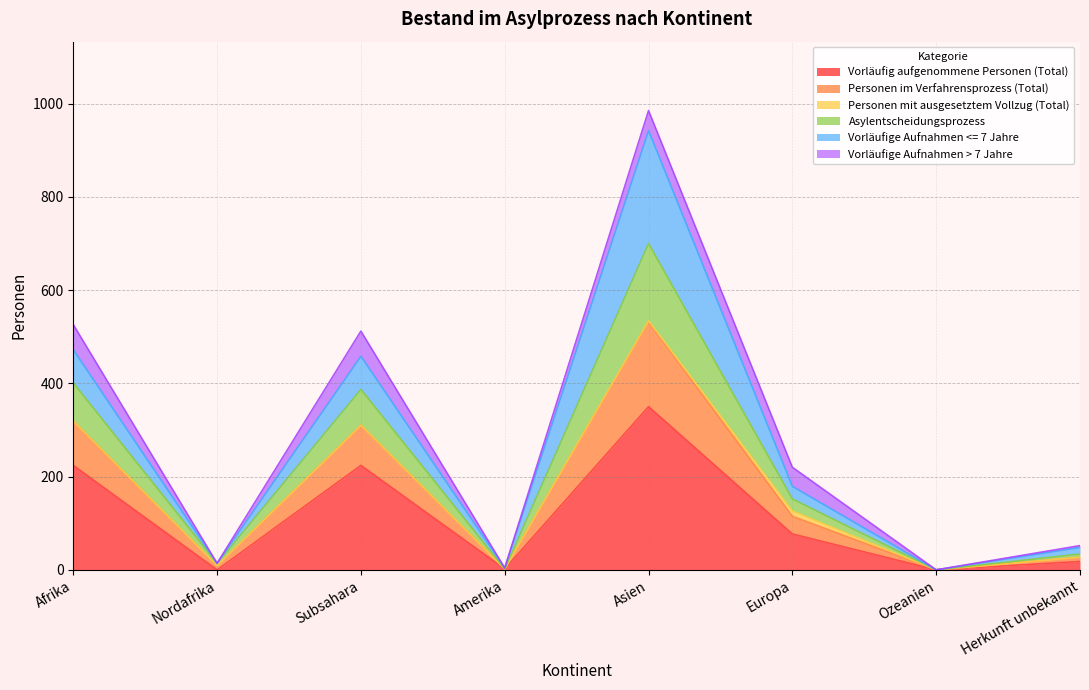

Which category has the highest value in the Vorläufig aufgenommene Personen (Total) series?

Asien